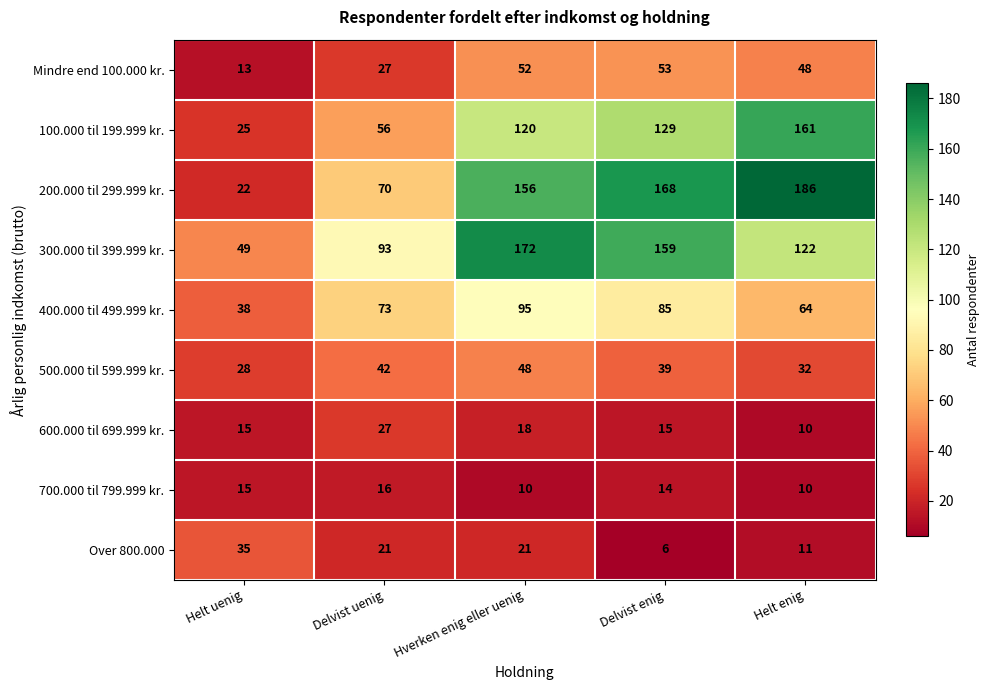

What is the maximum value shown in the chart?

186